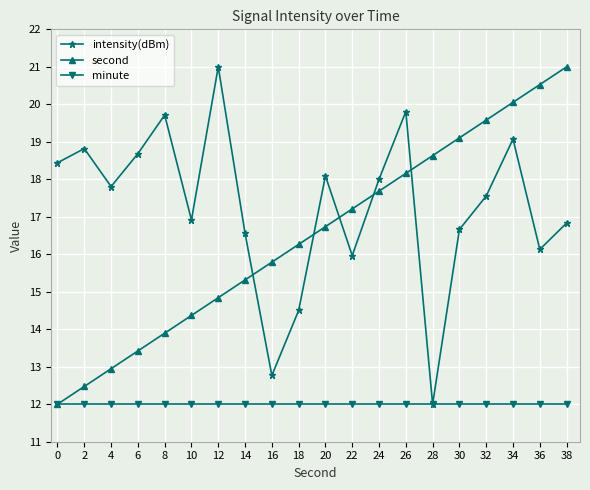

What is the value of the second point at the 14th from the left?

18.2